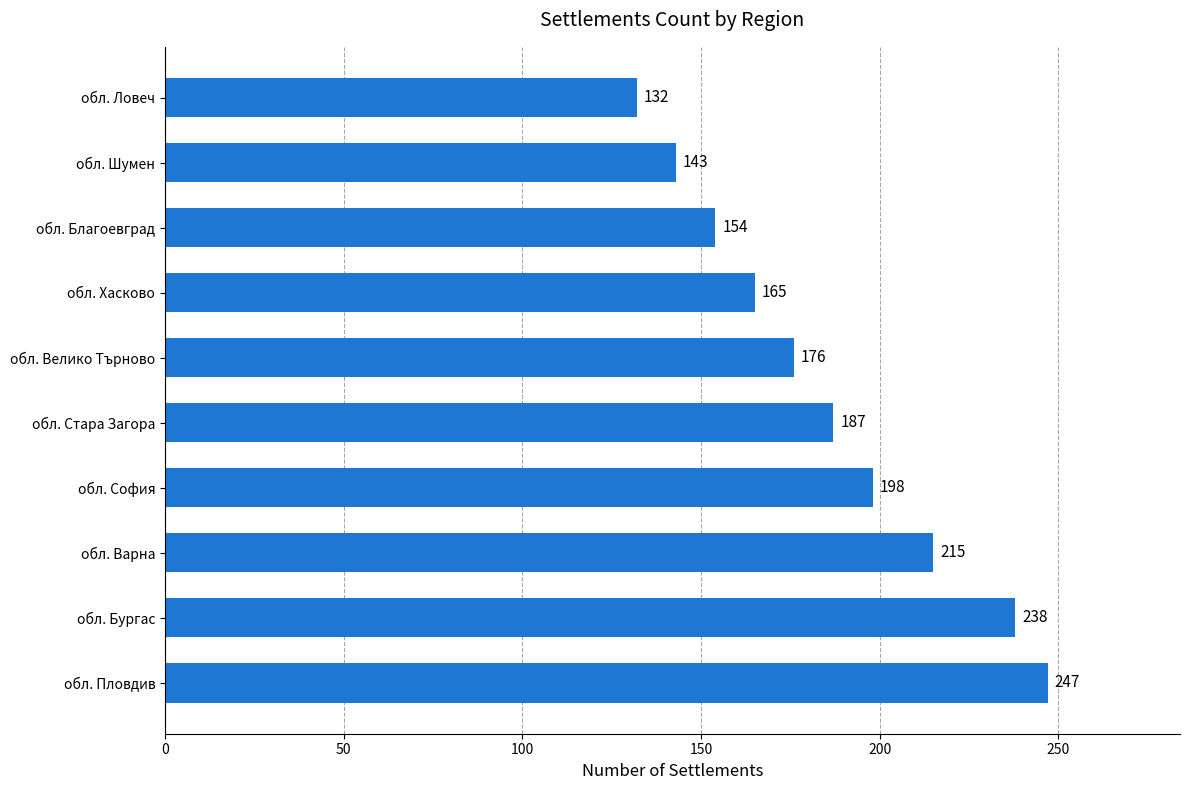

How many bars are there in total?

10